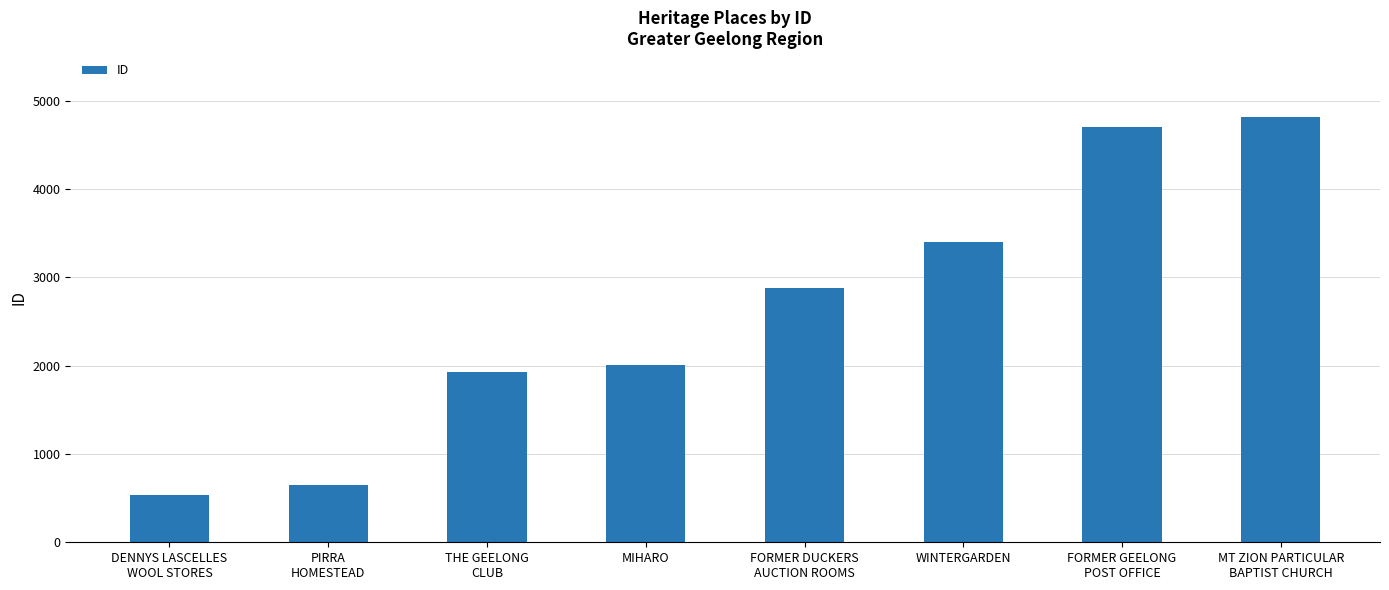

What position from the left is MIHARO?

4